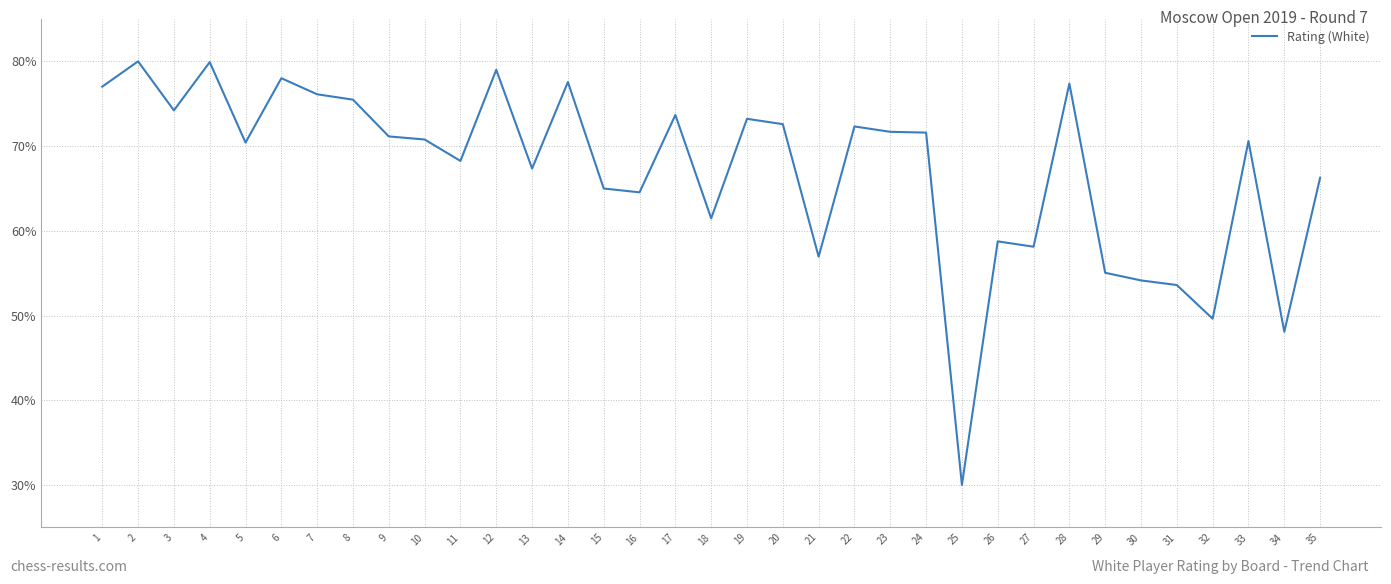

Which has a higher value, 31 or 6?

6